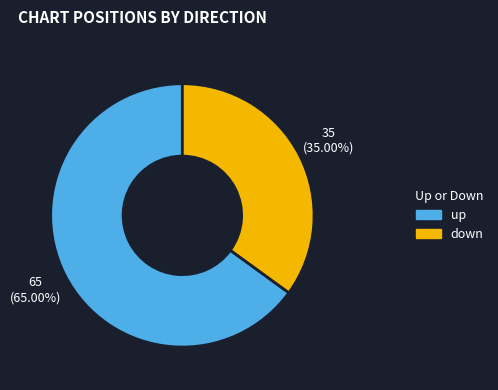

What percentage is the down slice, to the nearest percent?

35%